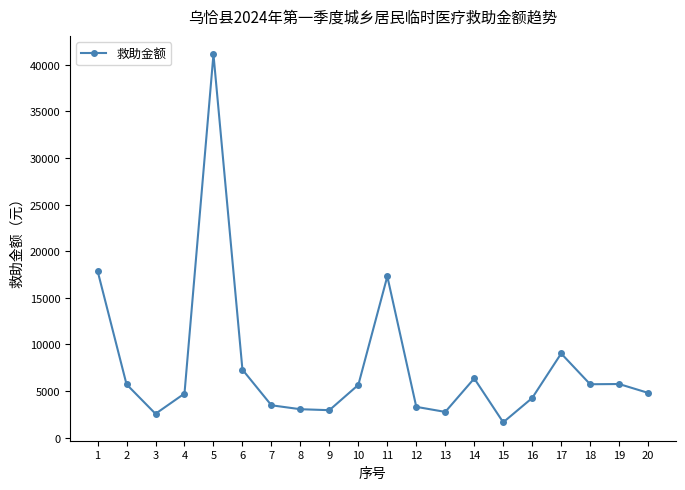

What is the value of the 20th point from the left?

4795.1